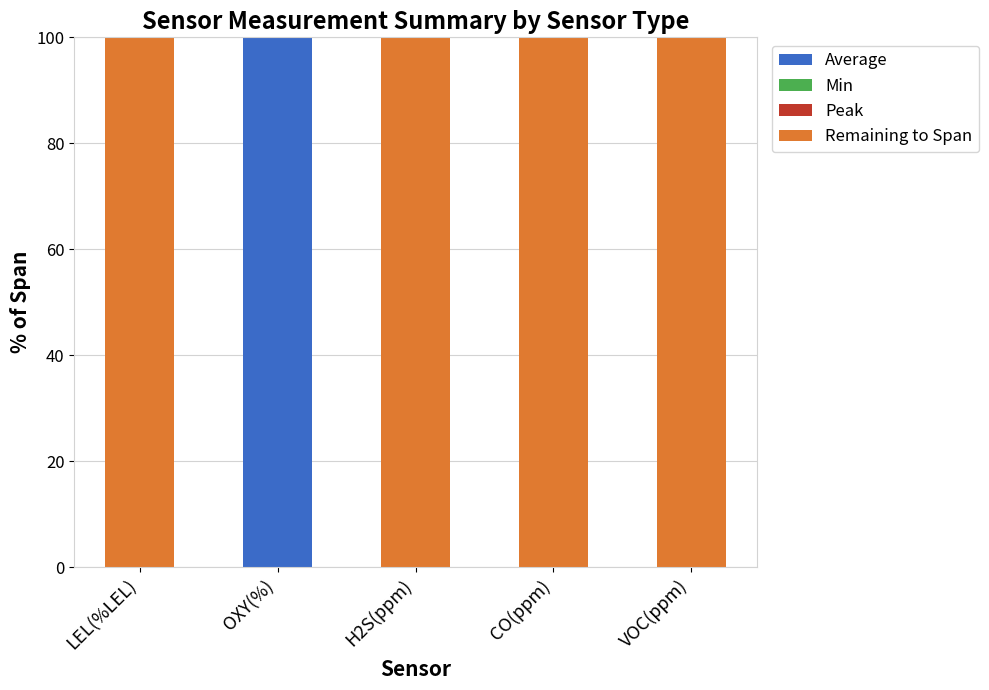

What is the spread (max minus min) of values at H2S(ppm)?

100.0